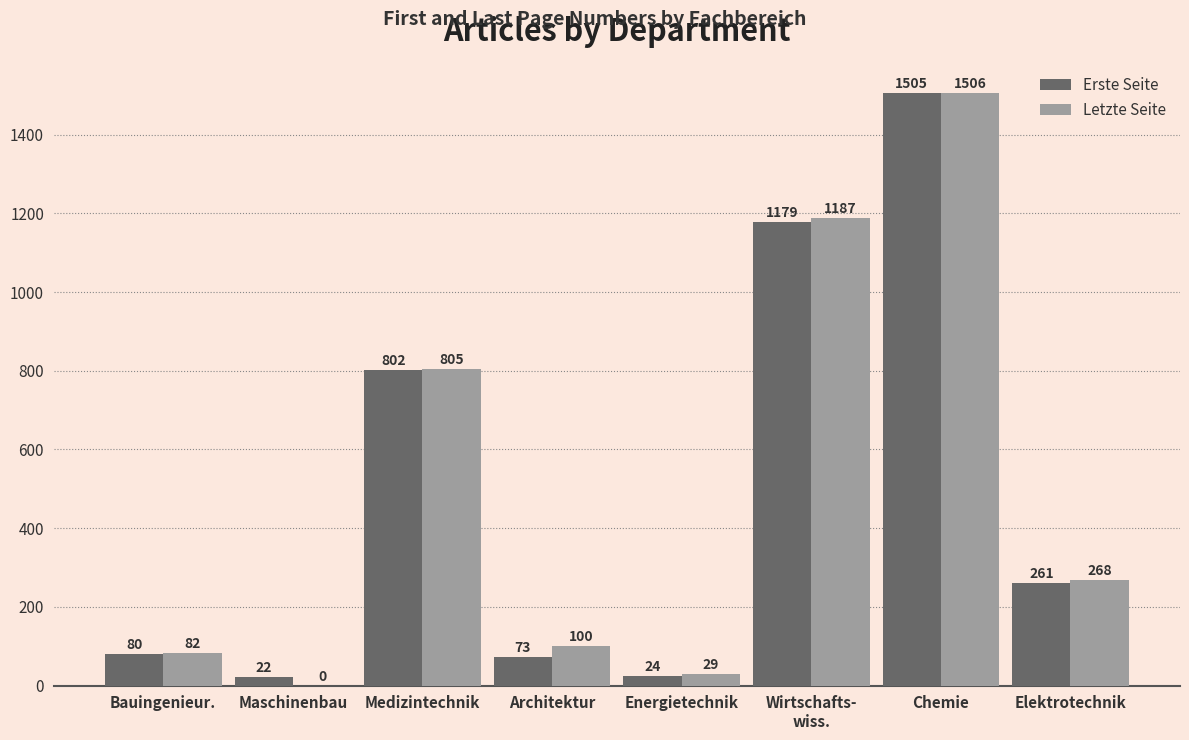

At which category is the sum across all series the highest?

Chemie